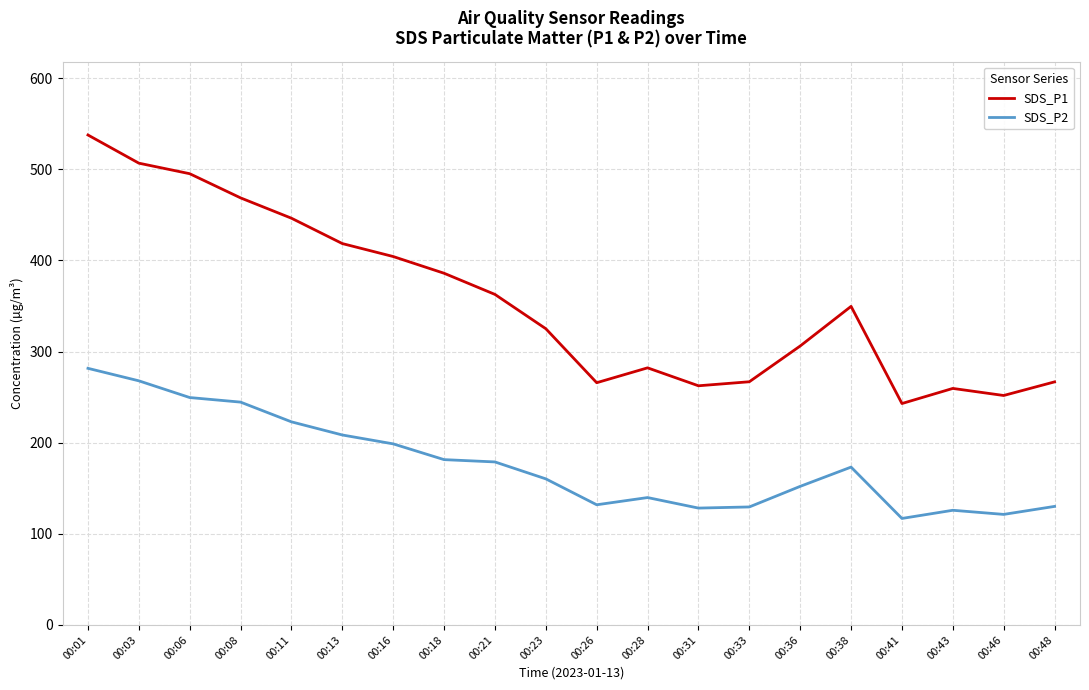

At 00:31, list the series in order from smallest to largest.

SDS_P2, SDS_P1